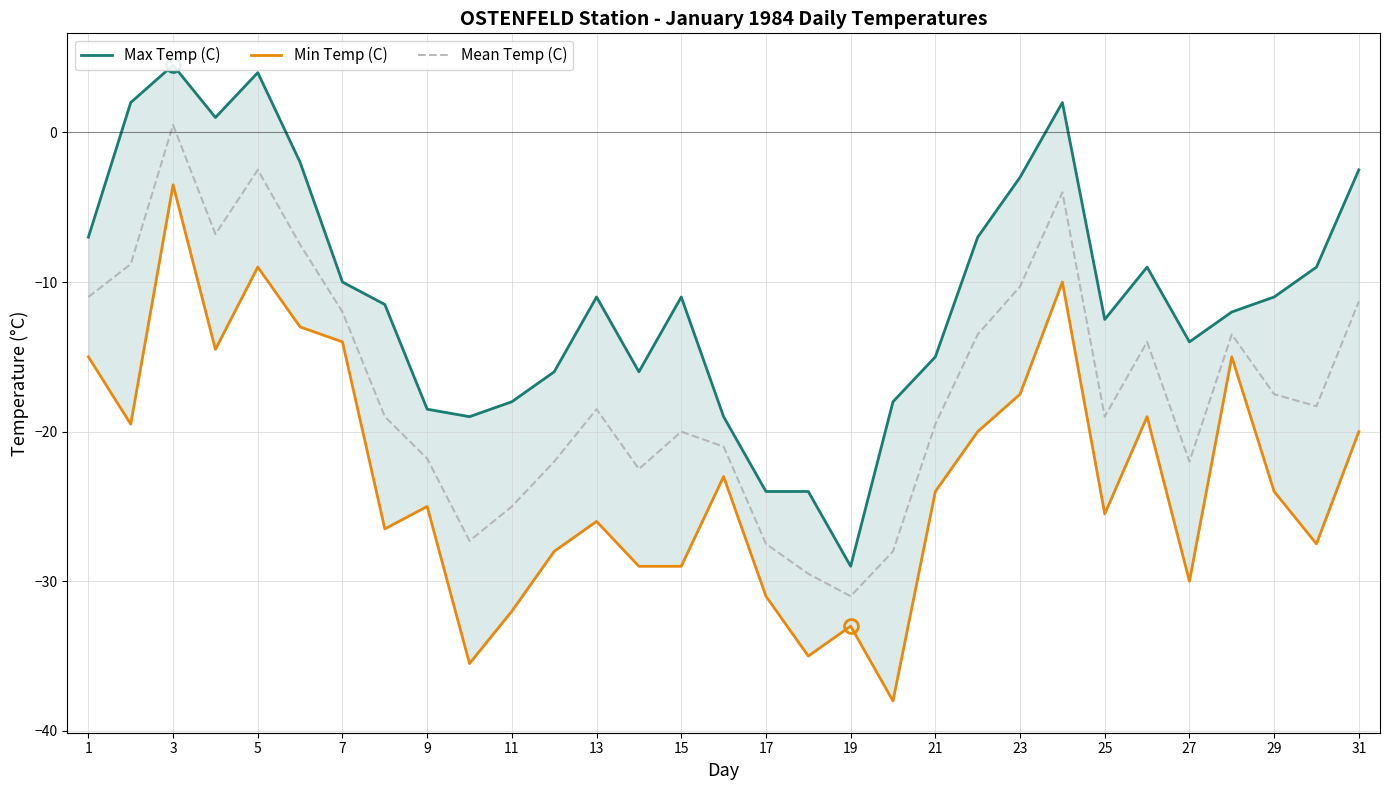

At how many categories does at least one series exceed -9?

10